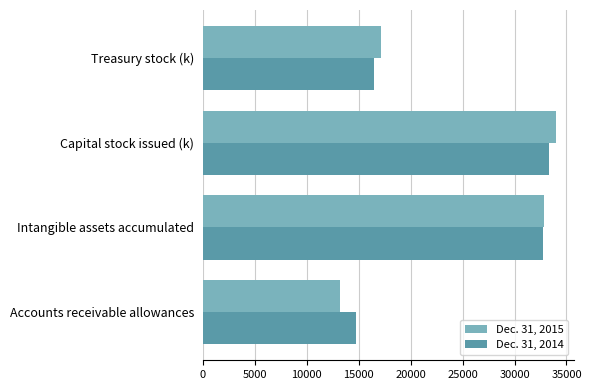

Rank the series by their average value, from lowest to highest.

Dec. 31, 2015, Dec. 31, 2014